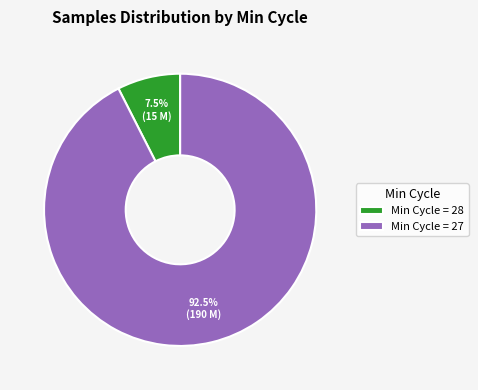

What is the largest slice in the pie chart?

Min Cycle = 27